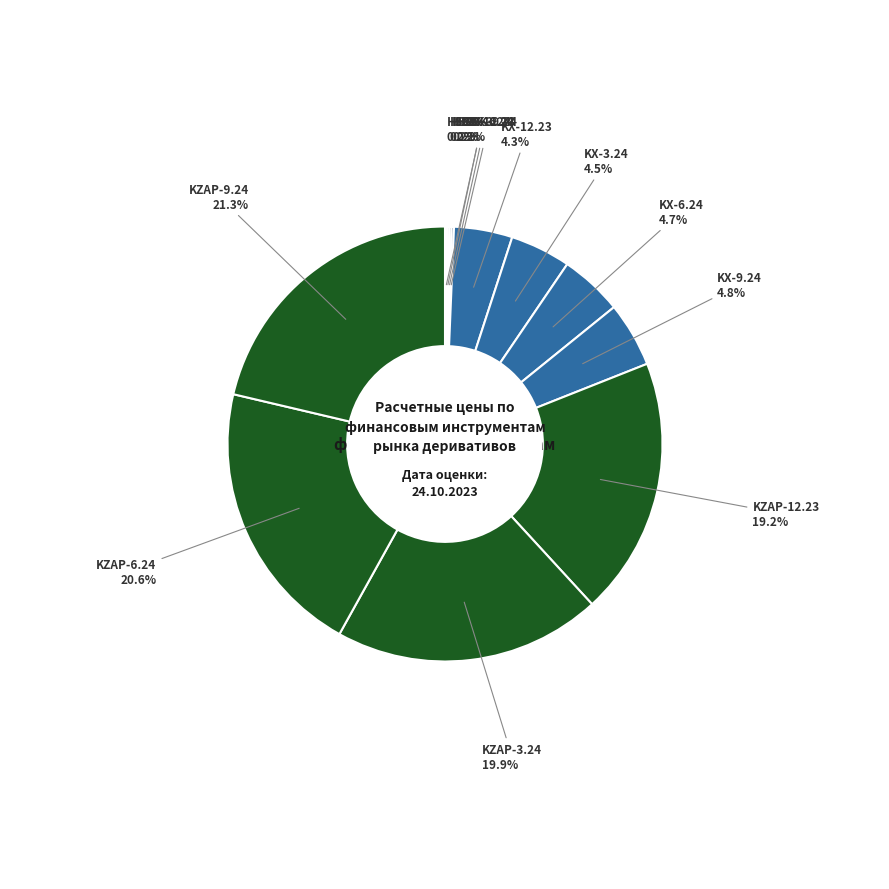

To the nearest percent, what is the average slice percentage?

8%